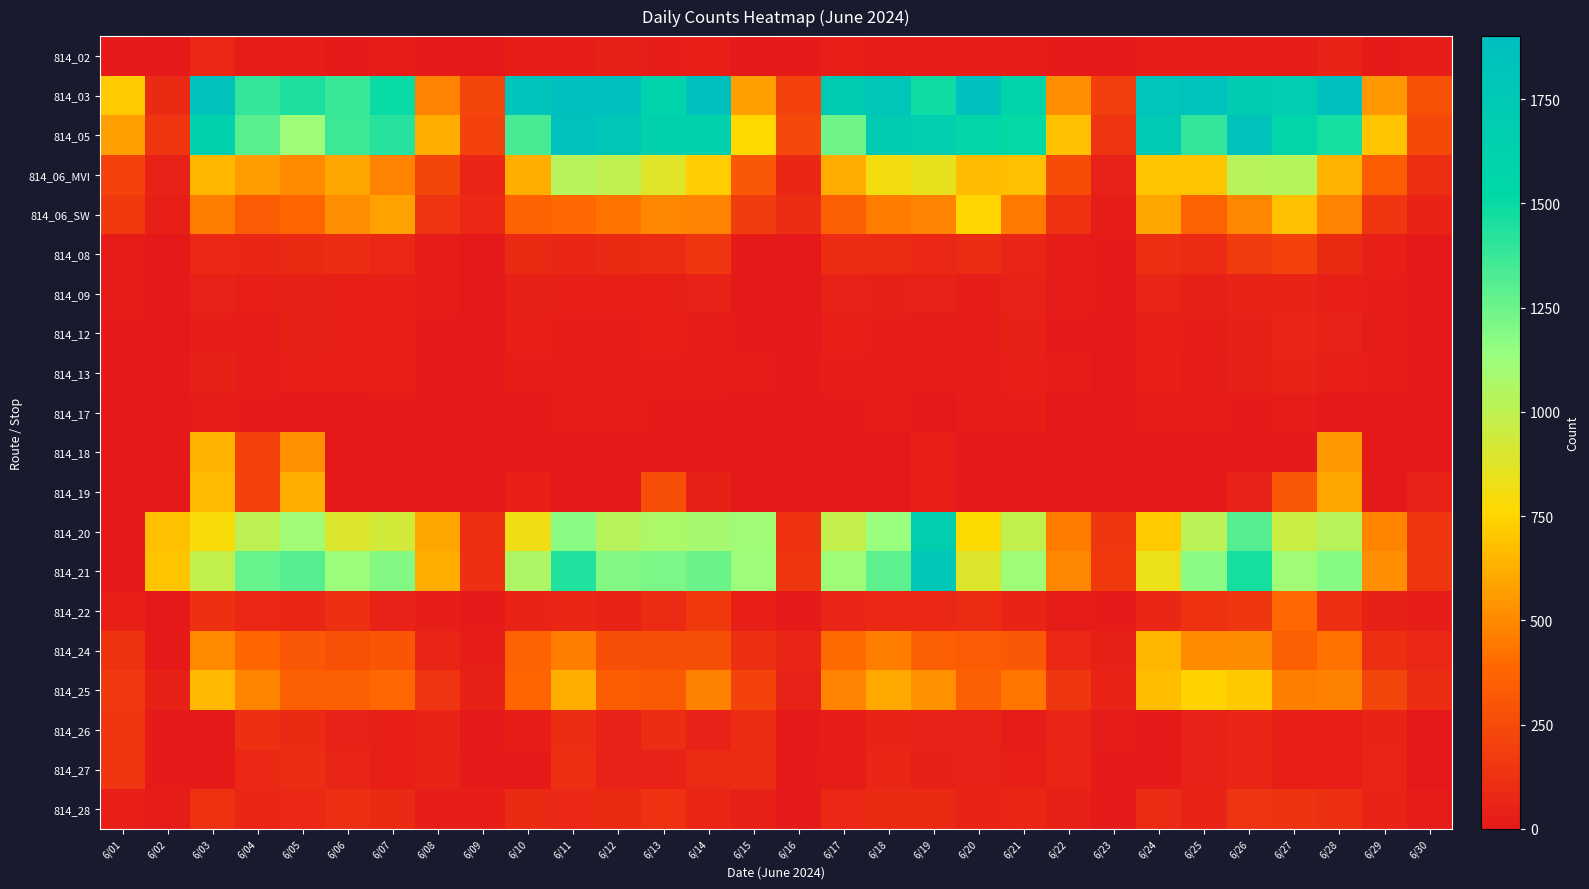

Rank the series at 6/10 from lowest to highest value.

814_18, 814_17, 814_27, 814_13, 814_26, 814_02, 814_12, 814_19, 814_09, 814_22, 814_28, 814_08, 814_06_SW, 814_24, 814_25, 814_06_MVI, 814_20, 814_21, 814_05, 814_03